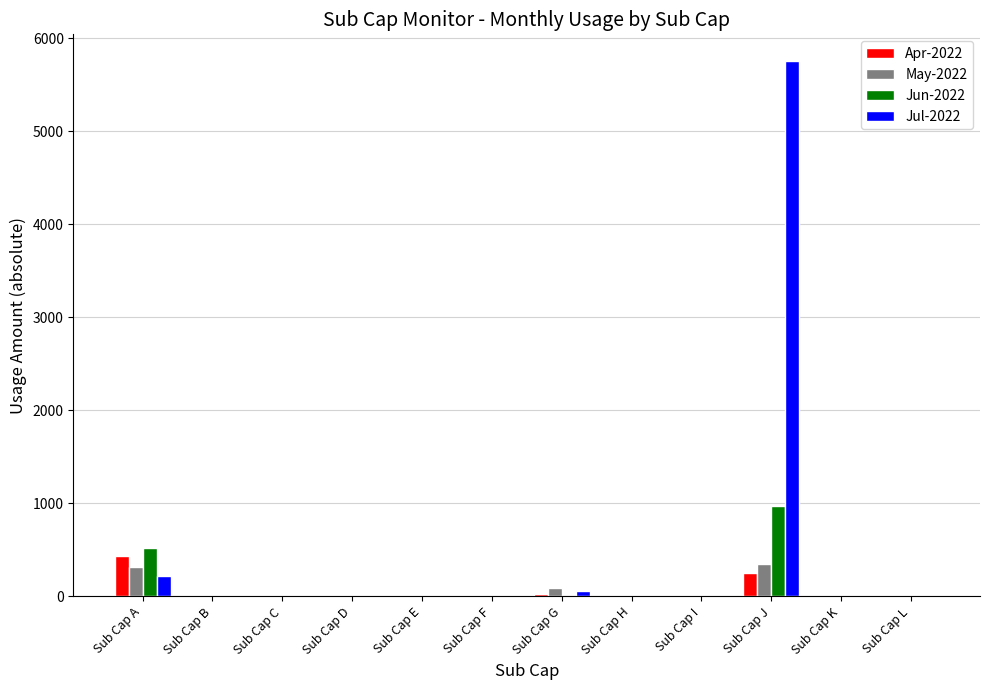

What is the average value of the May-2022 series?

62.5